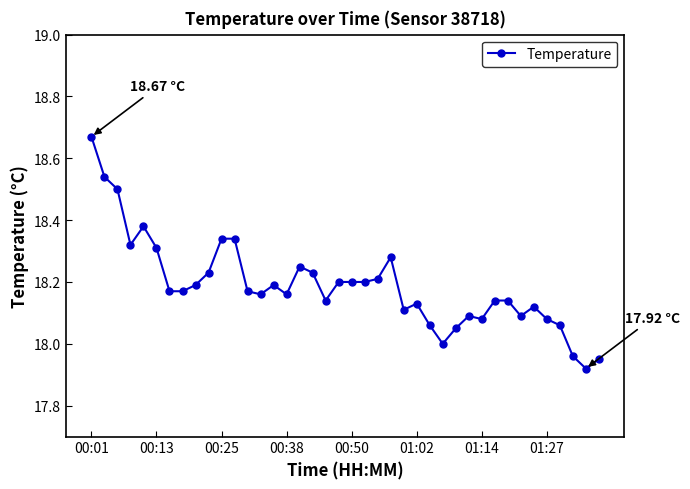

What is the difference between the second highest and minimum values?

0.6